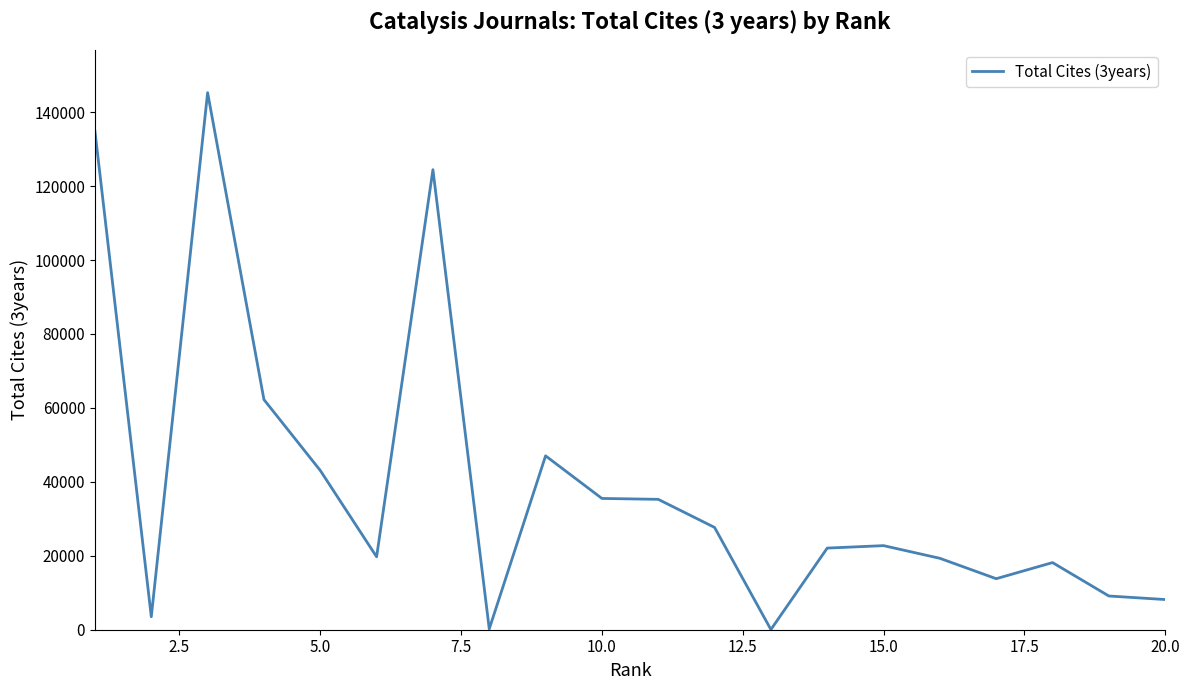

What is the greatest value displayed?

145273